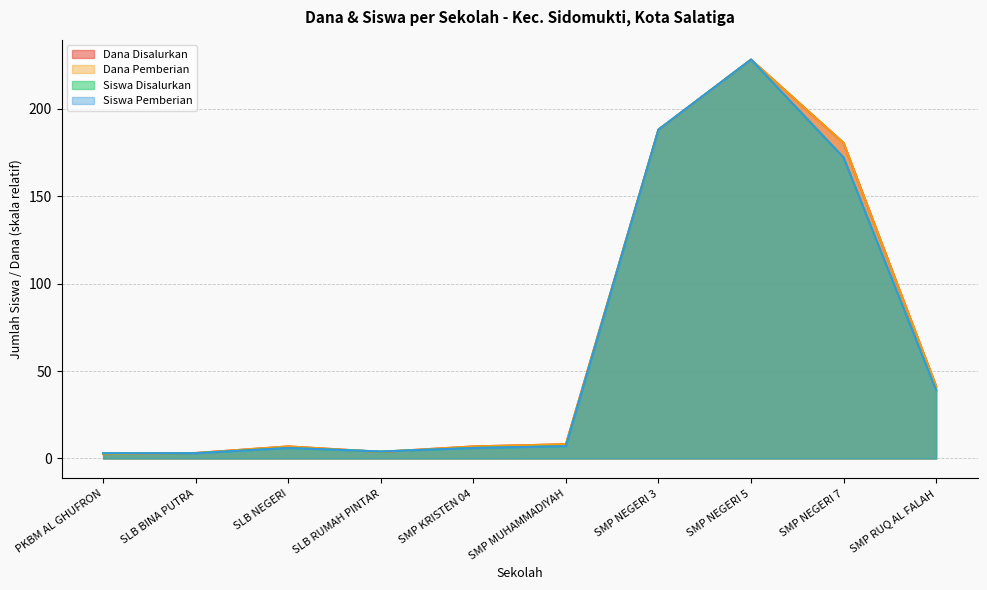

What position from the right is SLB NEGERI?

8